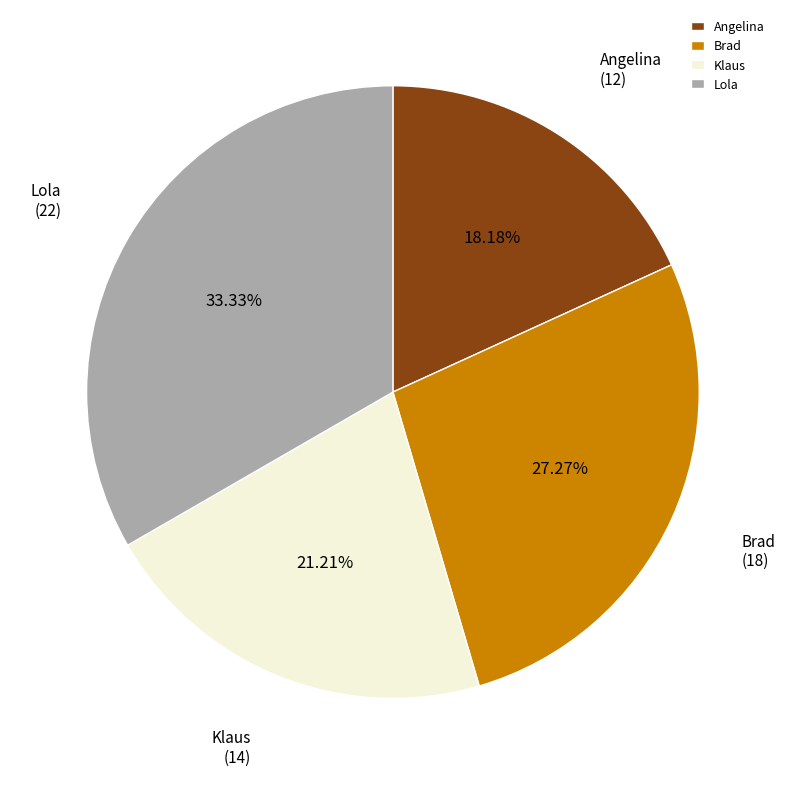

Rank the categories by value from highest to lowest.

Lola, Brad, Klaus, Angelina